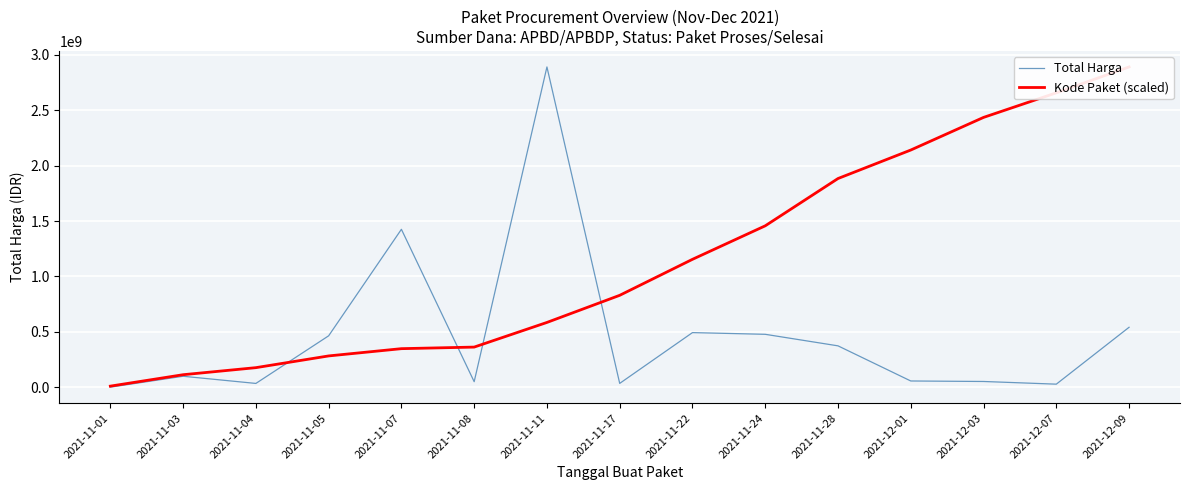

Which series changed the most between 2021-11-22 and 2021-12-03?

Kode Paket (scaled)